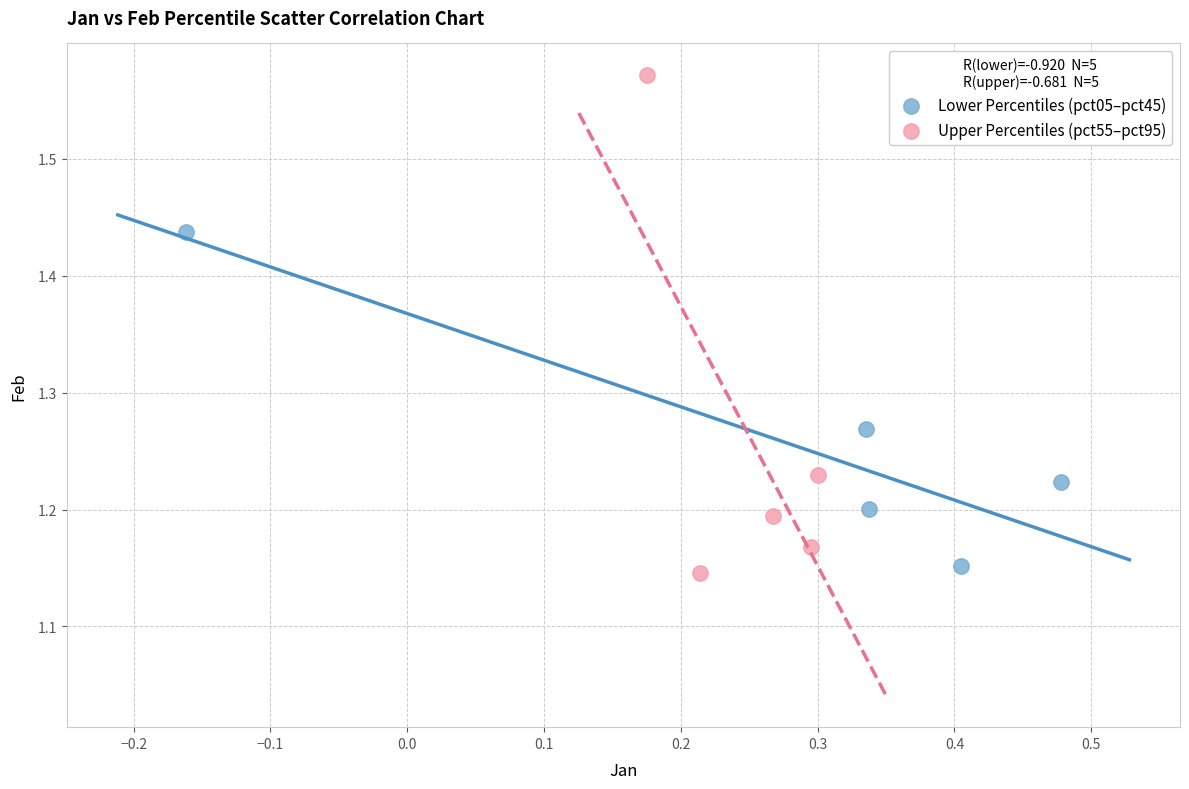

Which series contains the highest Y value?

Upper Percentiles (pct55–pct95)